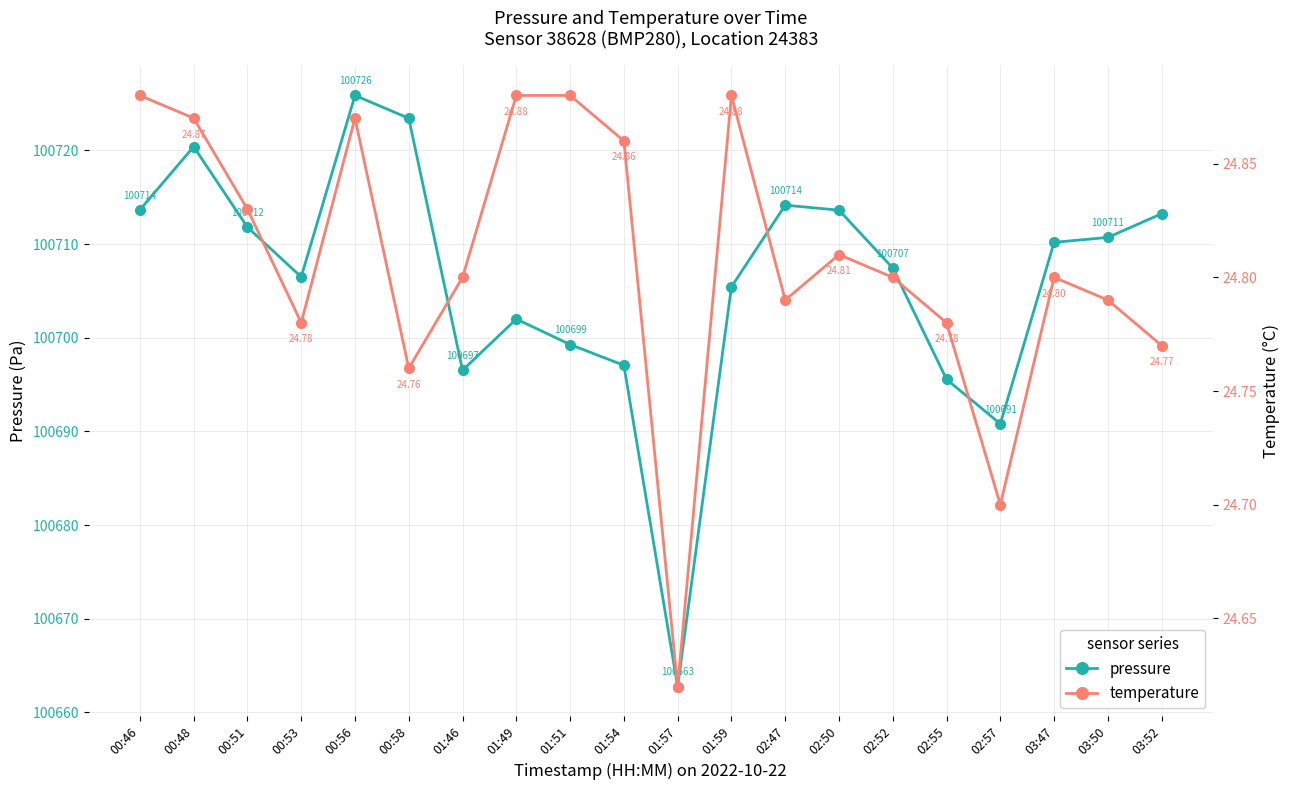

At 00:48, list the series in order from smallest to largest.

temperature, pressure